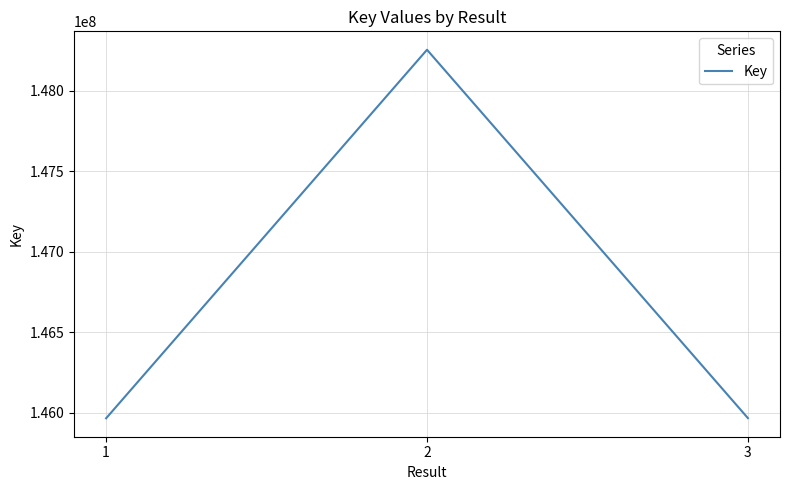

The chart shows a value of 145964378 at 1. True or false?

True